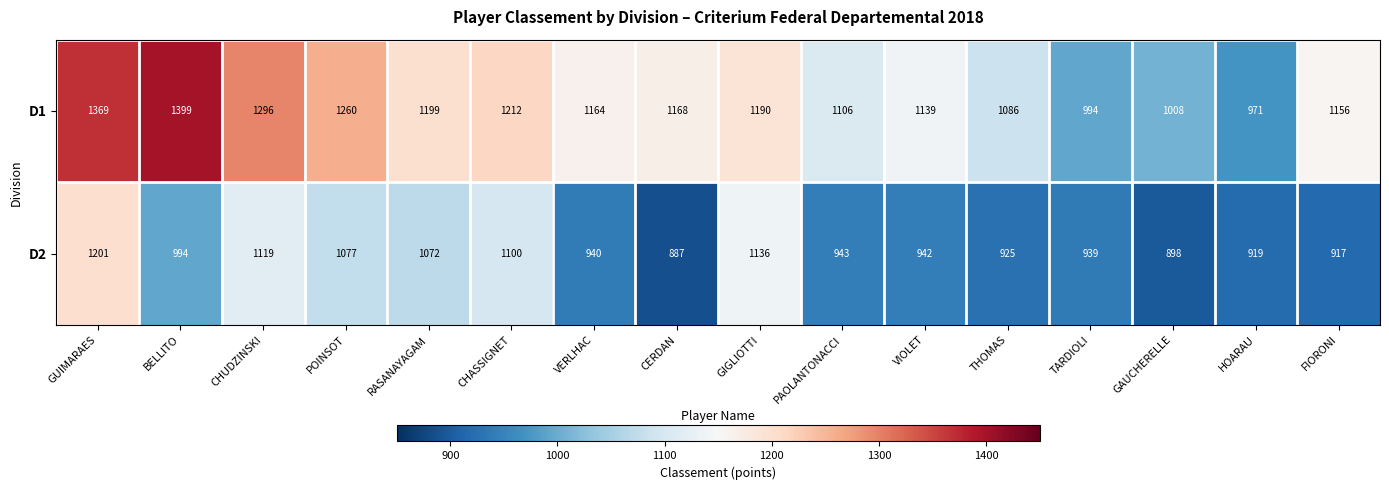

At which label is D1 closest to 1185?

GIGLIOTTI